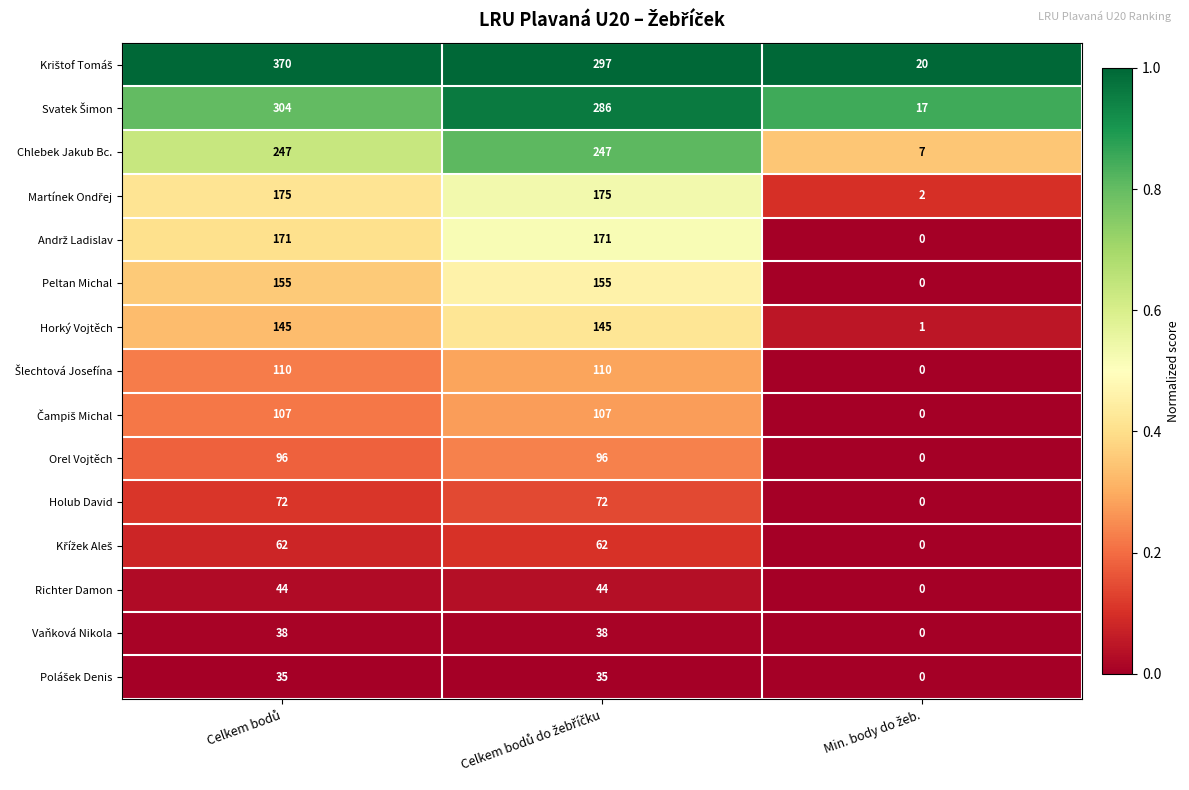

What is the average value of the Richter Damon series?

29